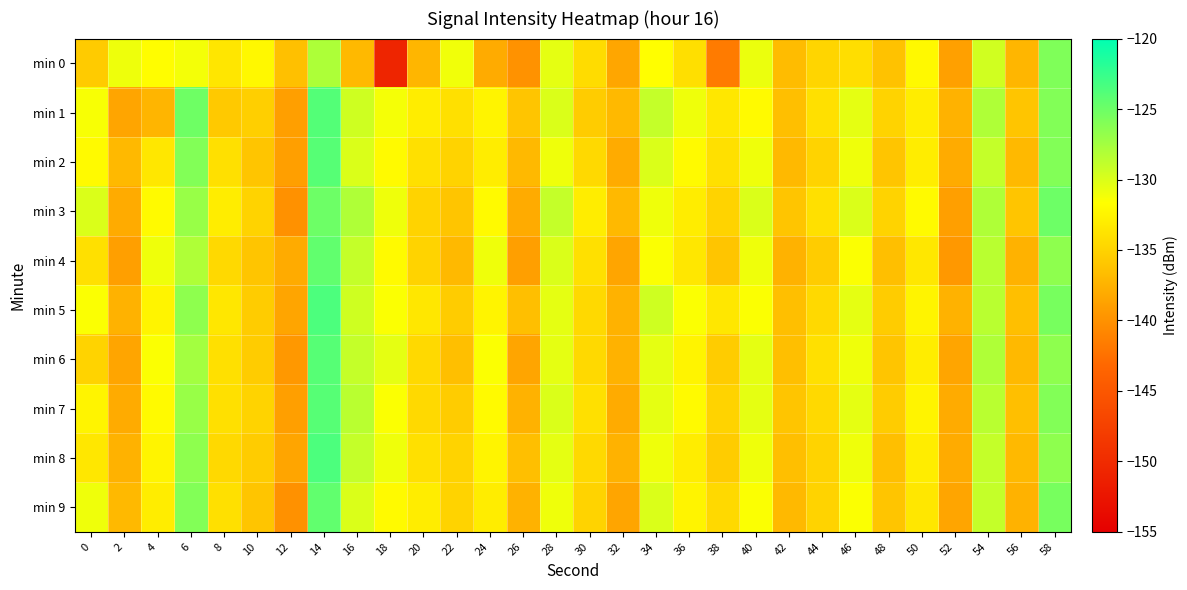

Which has a higher value, 30 or 28?

28